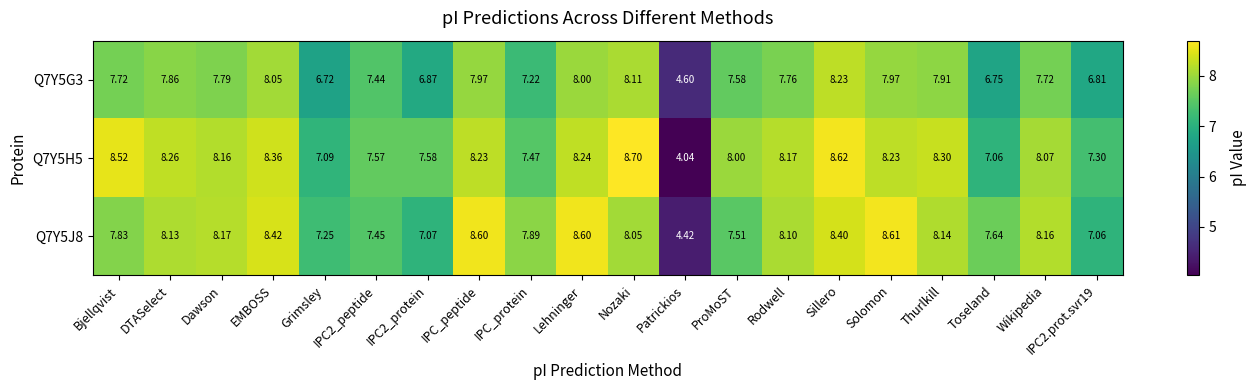

Which category has the lowest value across all series?

Patrickios